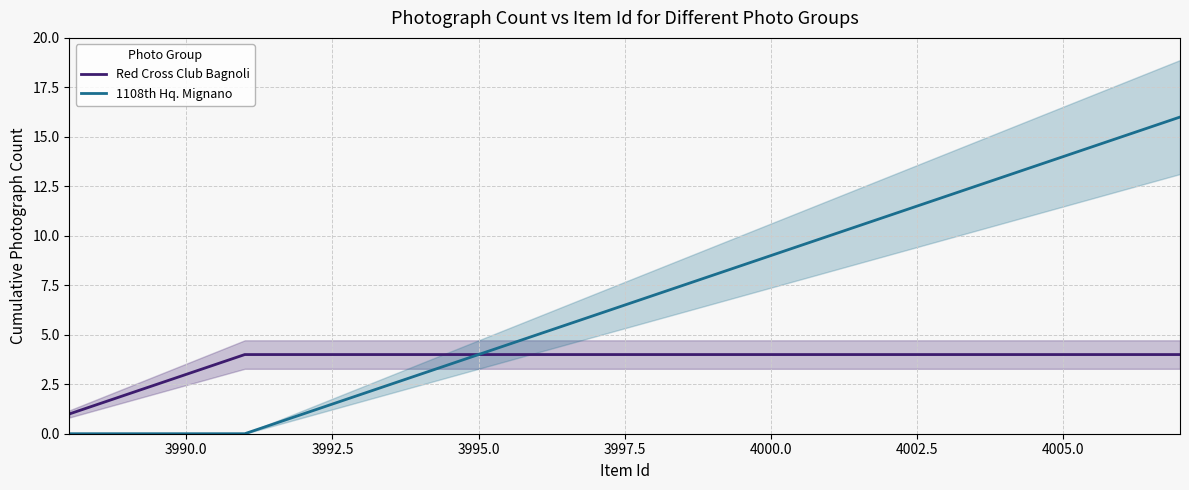

True or false: Red Cross Club Bagnoli has a value of 1 at 3990.0.

False